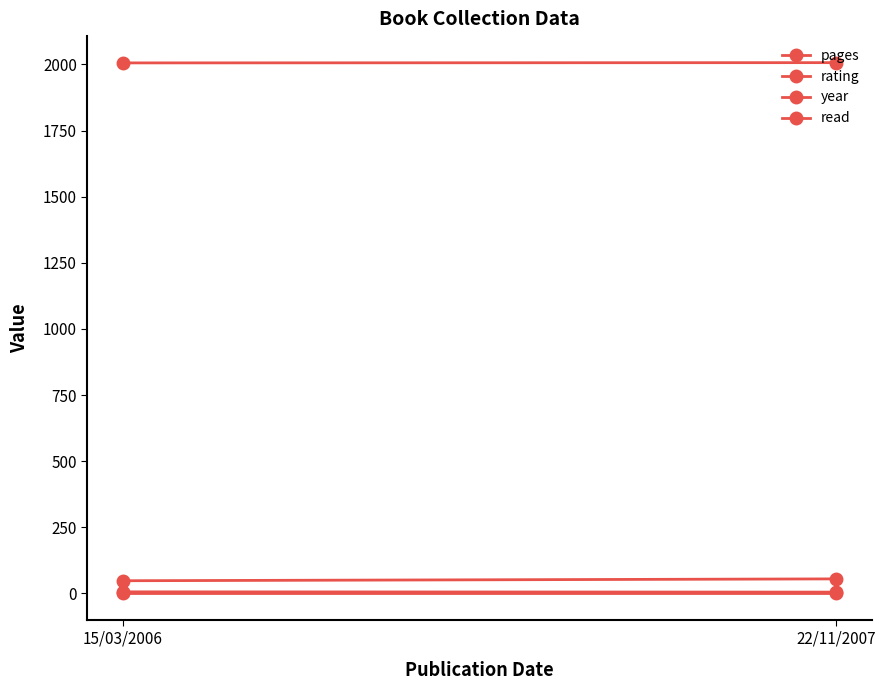

What is the label of the 1st point from the left?

15/03/2006